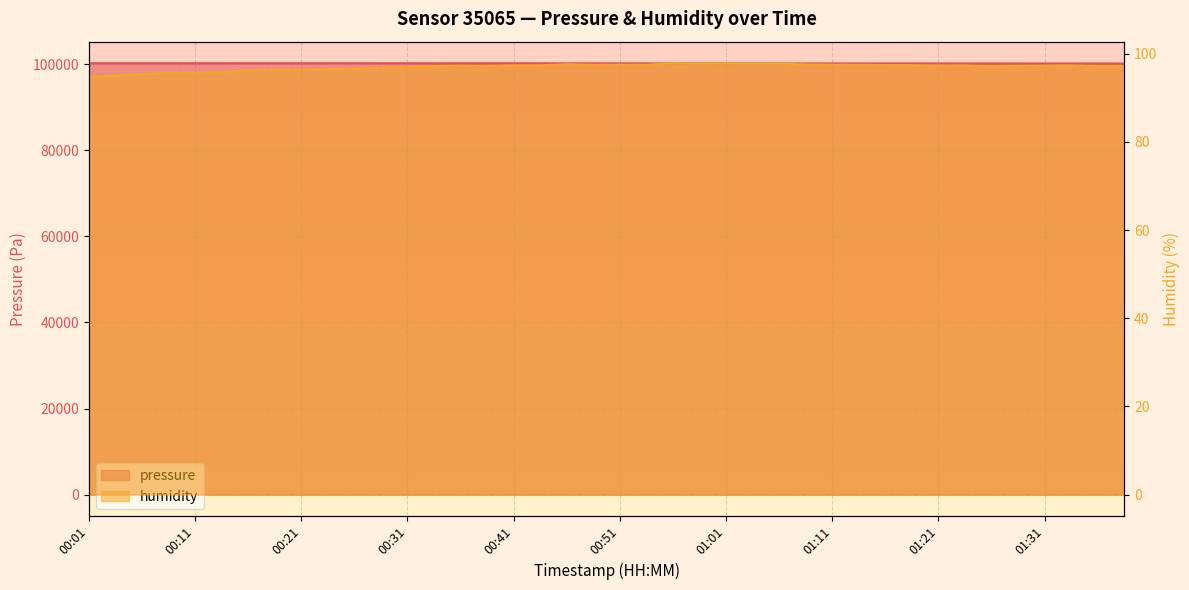

What is the sum of all humidity values?

3879.9